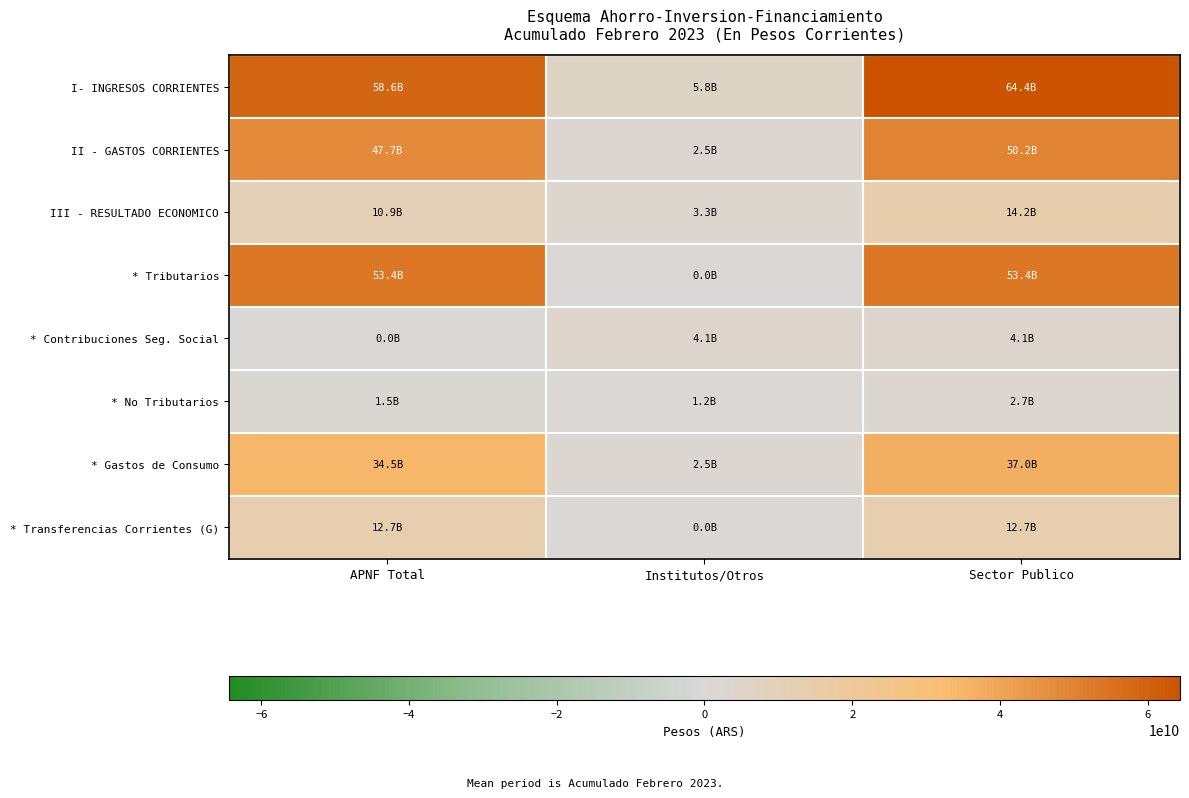

Which series changed the most between Institutos/Otros and Sector Publico?

I- INGRESOS CORRIENTES